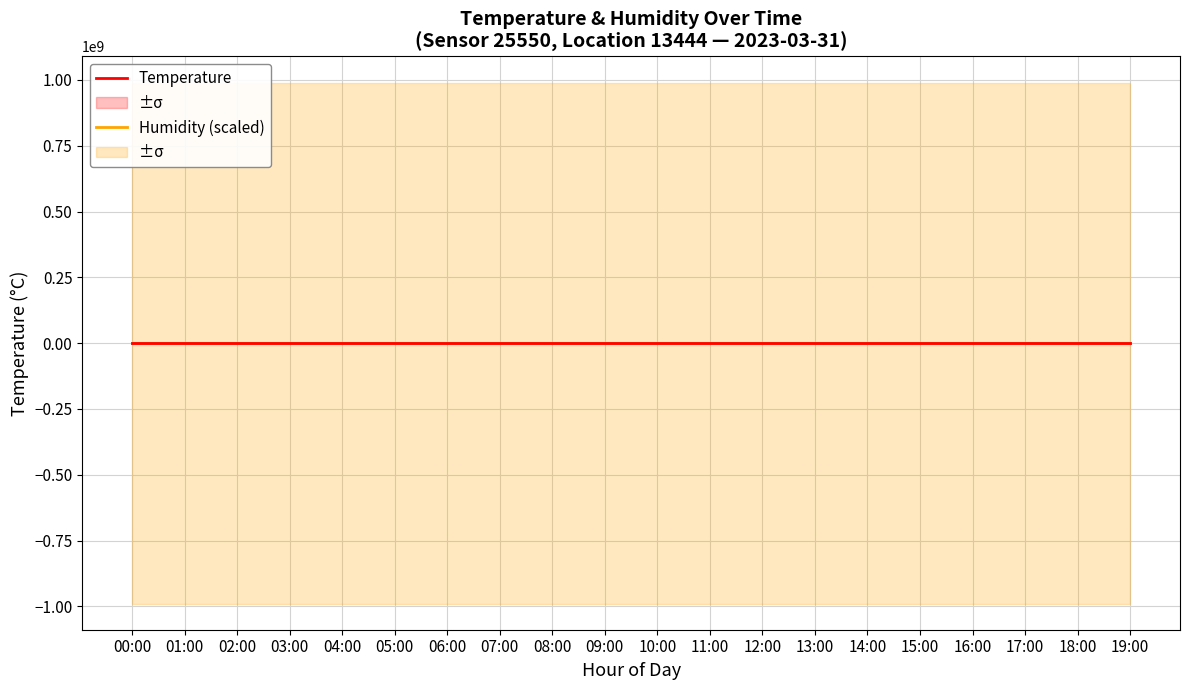

Which series has the largest total across all categories?

Temperature